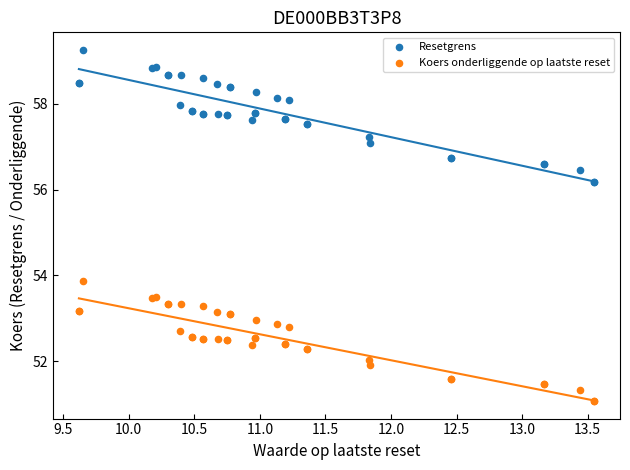

What are all the series names shown in the legend?

Resetgrens, Koers onderliggende op laatste reset